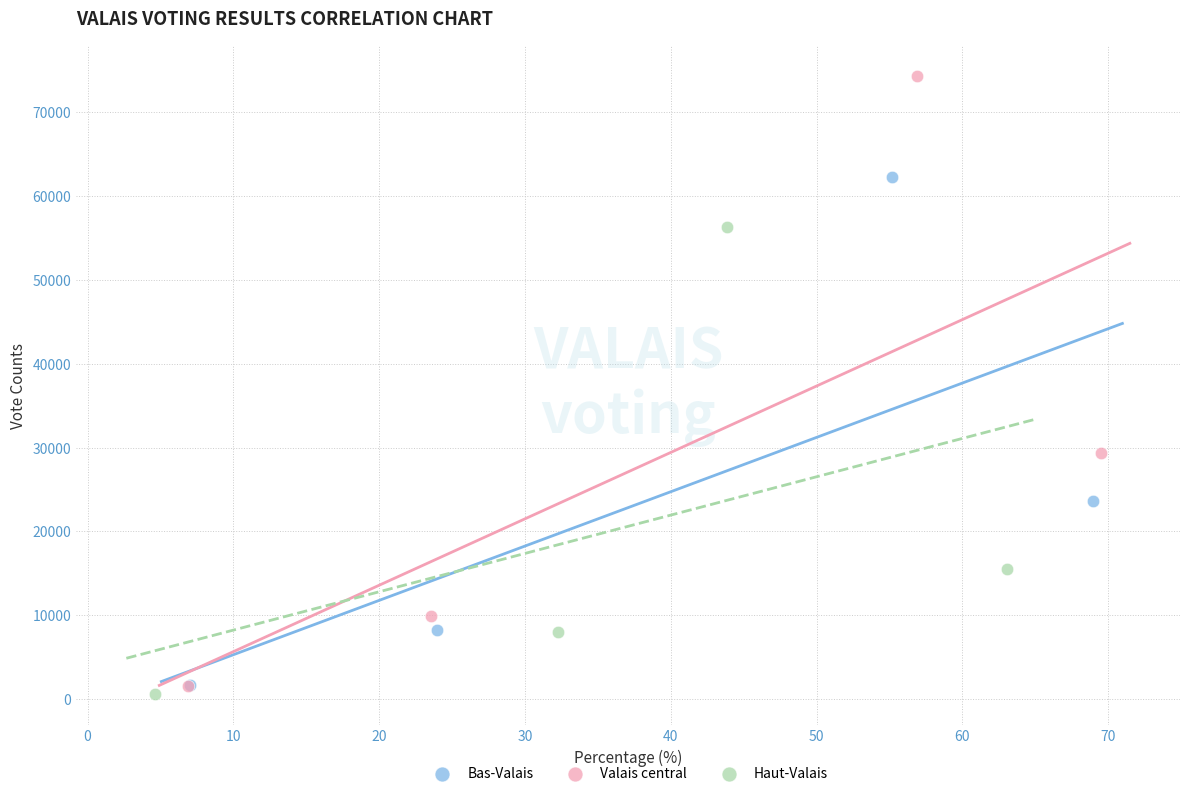

Which series reaches the maximum Y coordinate?

Valais central